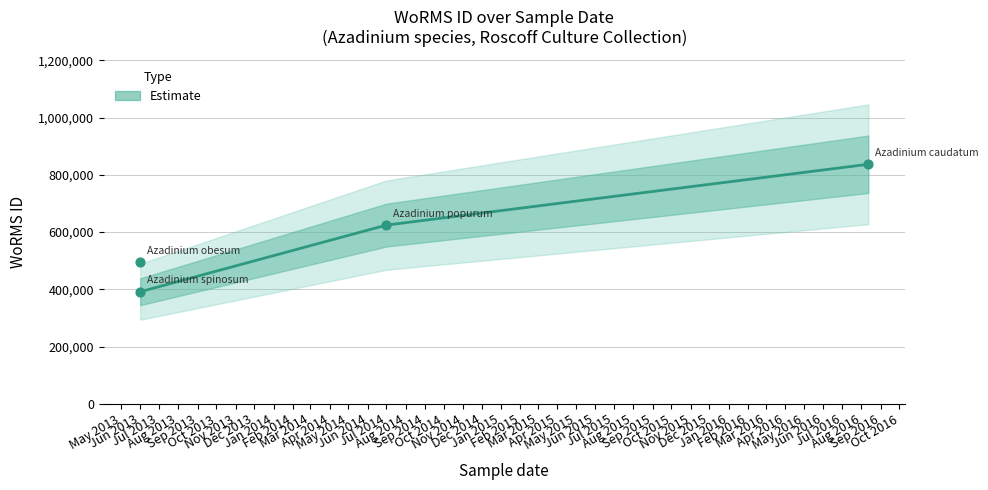

Approximately how many times larger is the value at 12-08-2016 compared to 01-06-2013?

1.7